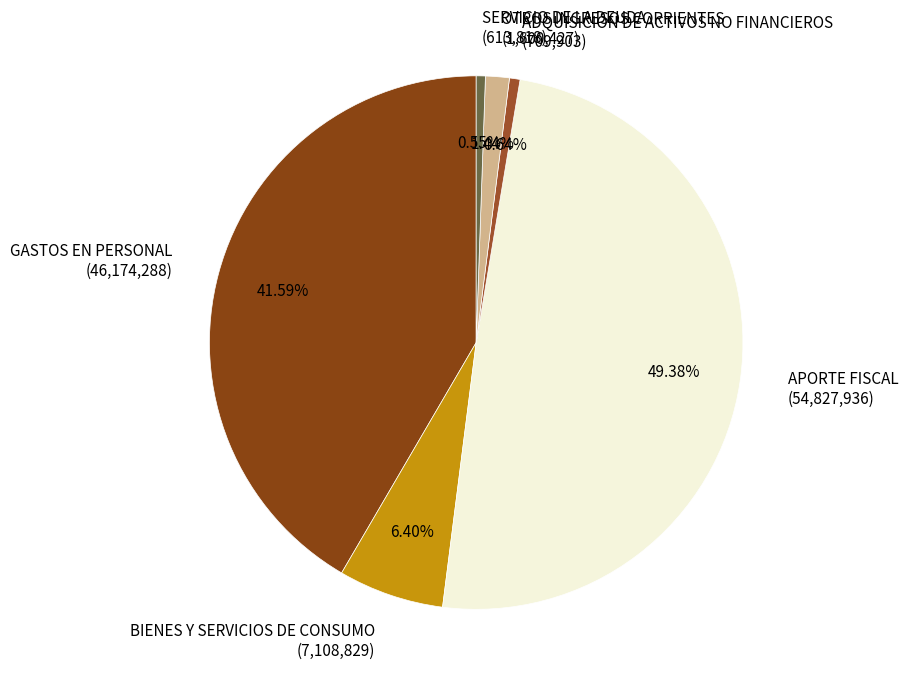

Which category has the biggest portion of the pie?

APORTE FISCAL